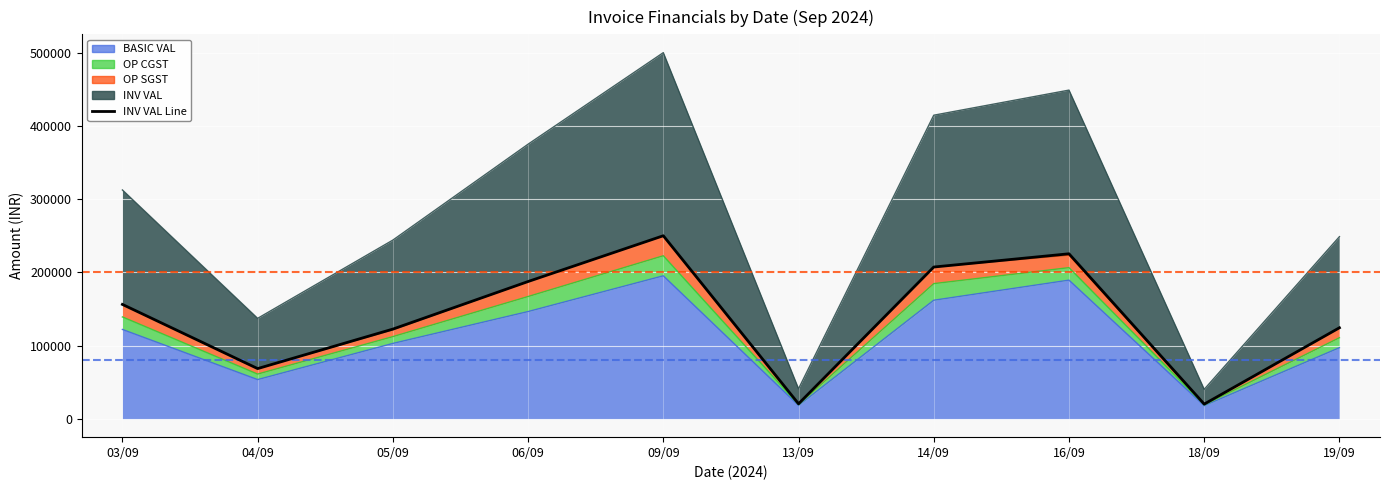

Is it true that the value at 05/09 is 32439.3?

False